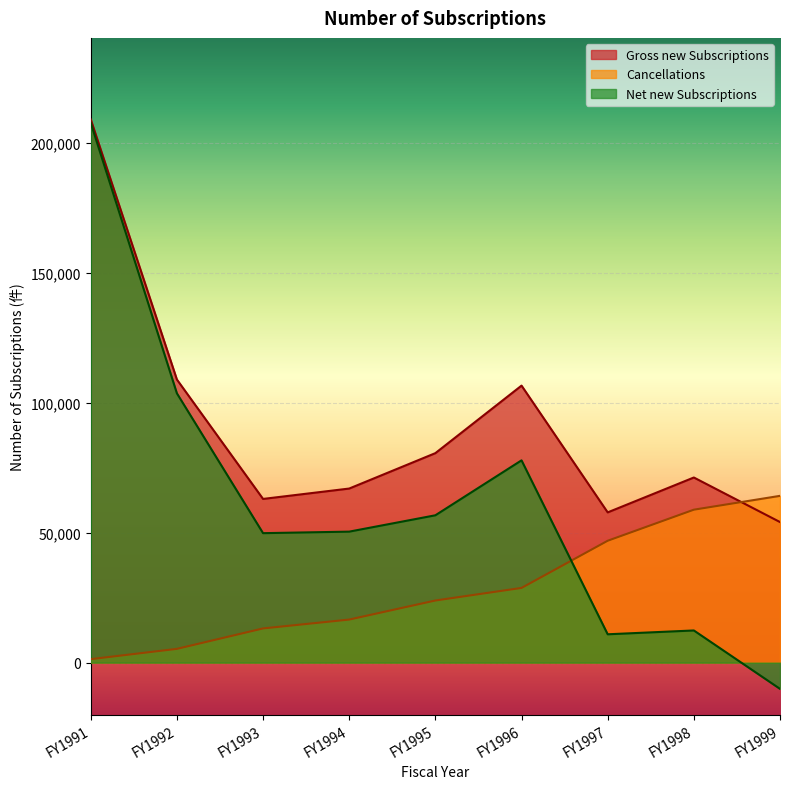

How many interior local peaks does the Gross new Subscriptions series have?

2